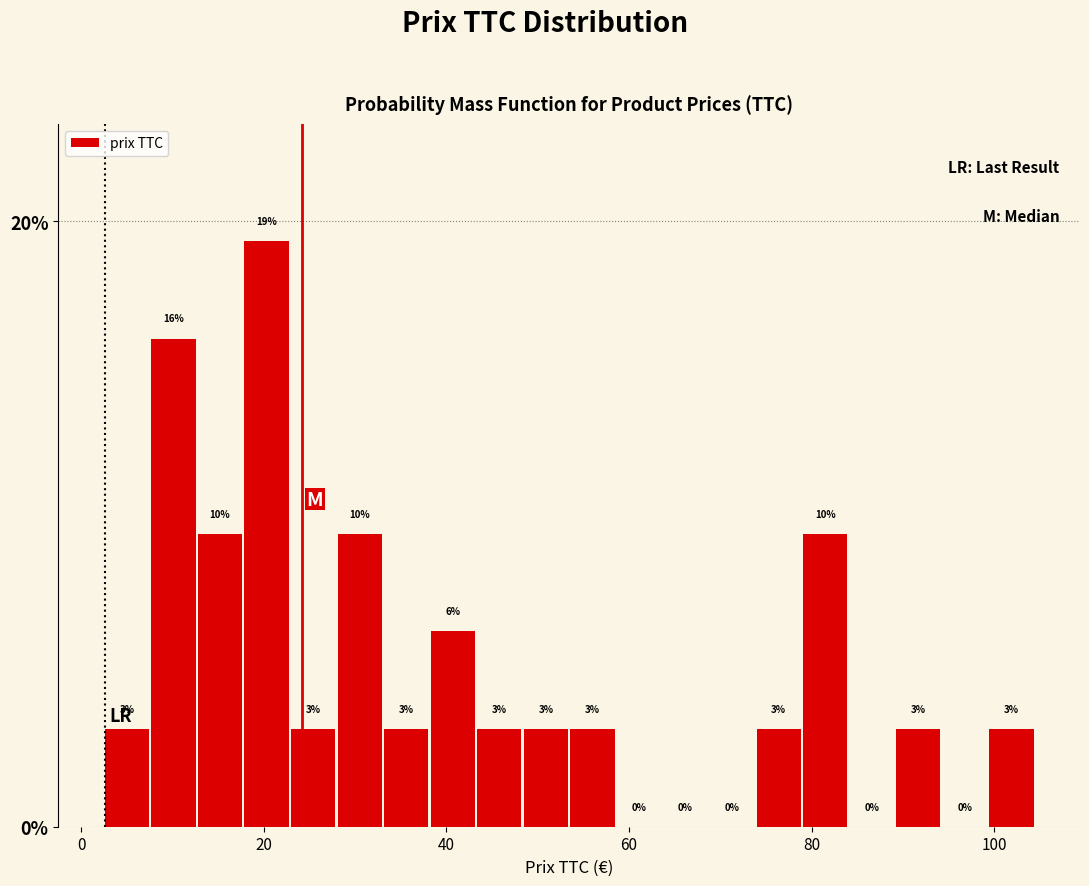

Around what value on the x-axis is the tallest bar? Give the approximate position of its centre, as read against the axis.

20